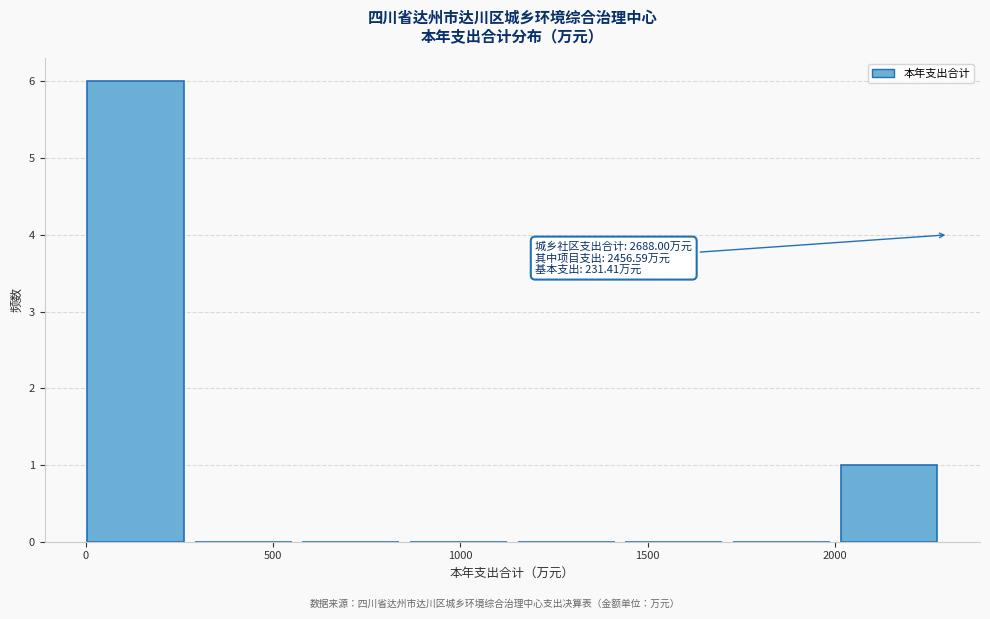

Over which range of the x-axis is the bar tallest?

0 to 300